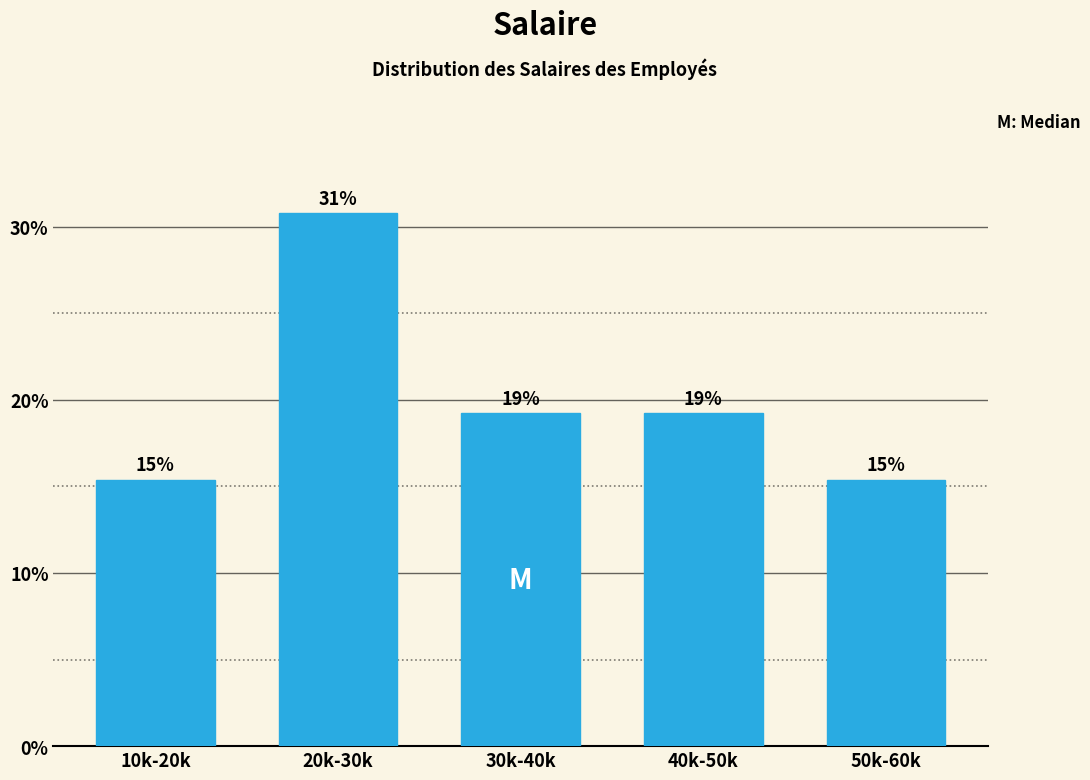

How many bars are there in total?

5